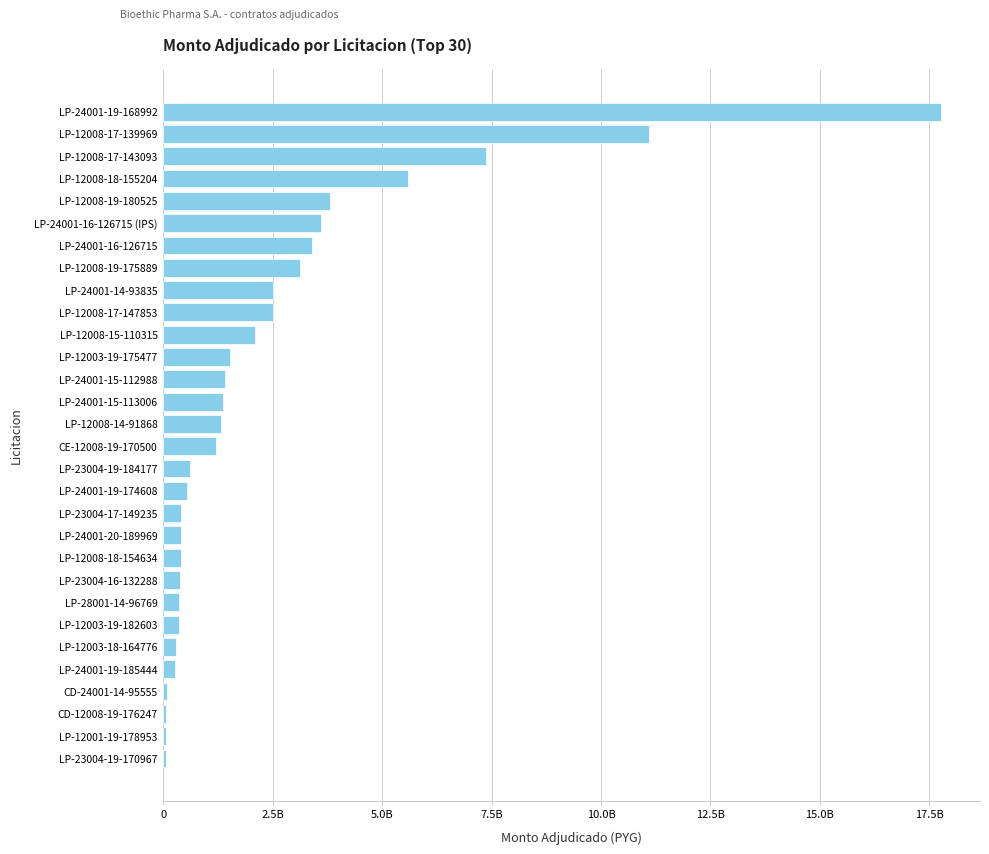

What is the greatest value displayed?

17768520000